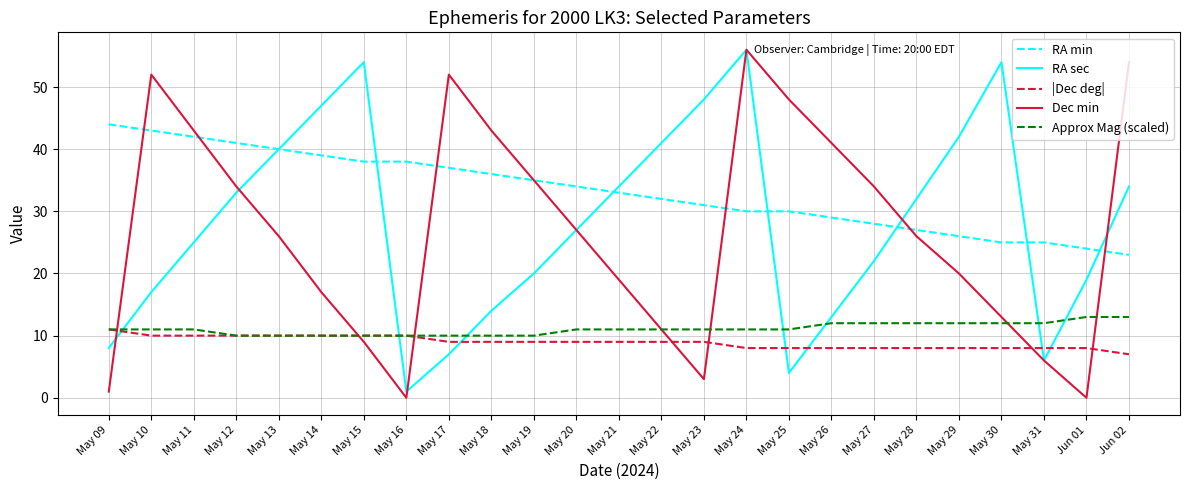

Is this an area chart (filled region under the line)?

No